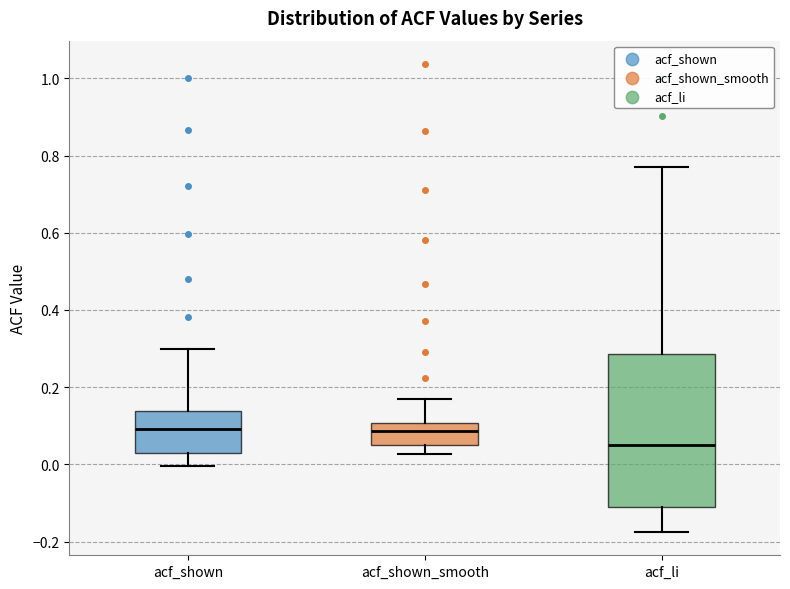

Reading left to right, transcribe this box plot: for each box, give where its median line is, the range the box spans, and where its two whiskers end, as read against the y-axis. The values are not printed on the chart, so give them approximately, as read against the axis.

acf_shown: median 0.10, box 0.02 to 0.14, whiskers 0.00 to 0.30
acf_shown_smooth: median 0.08, box 0.04 to 0.10, whiskers 0.02 to 0.16
acf_li: median 0.04, box -0.12 to 0.28, whiskers -0.18 to 0.78